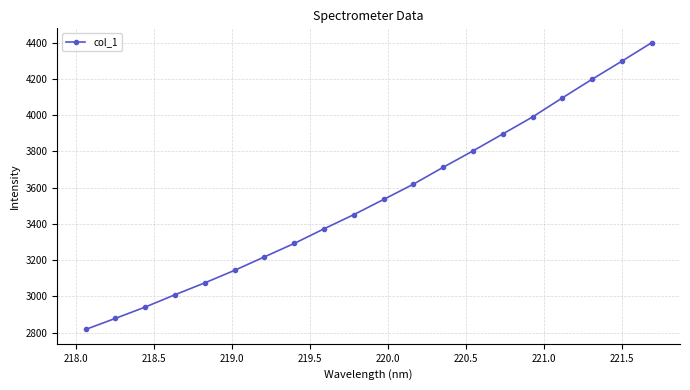

What is the sum of all values?

70746.4